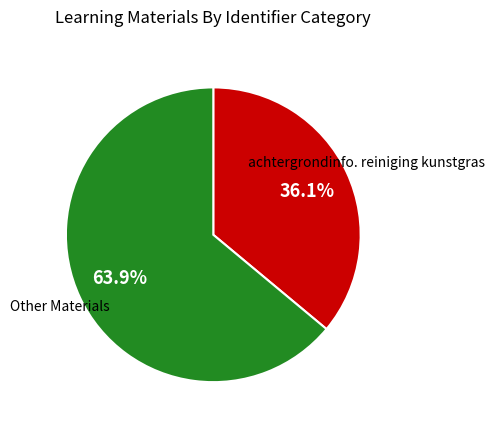

Does any single category account for the majority?

Yes